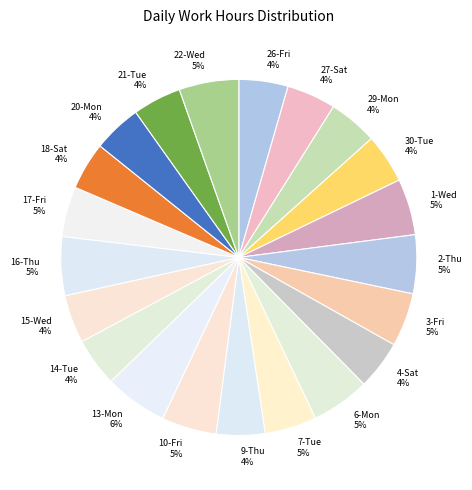

To the nearest percent, what percentage of the pie is 26-Fri?

4%